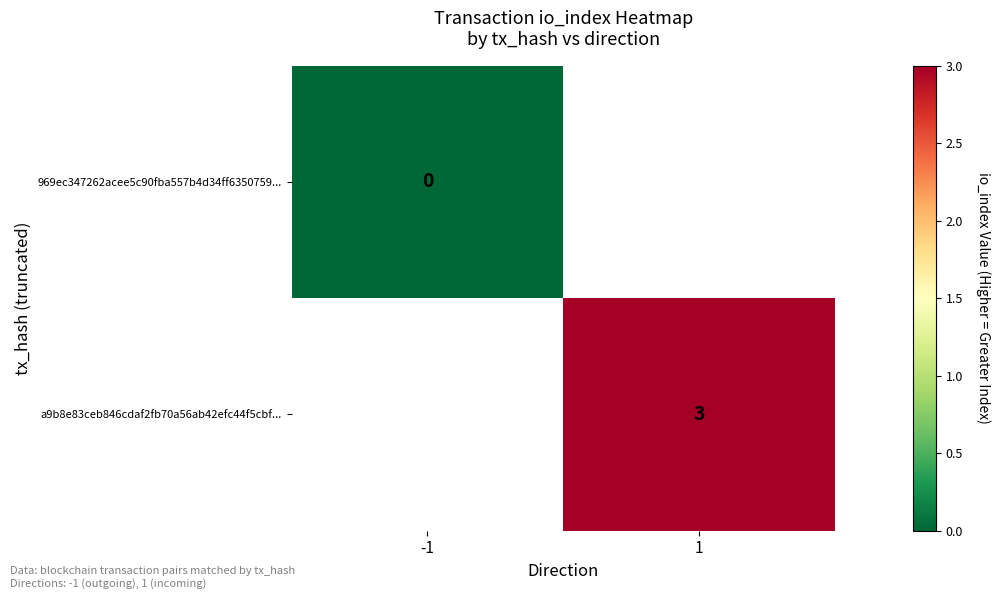

The a9b8e83ceb846cdaf2fb70a56ab42efc44f5cbf... series shows 5 at 1. True or false?

False